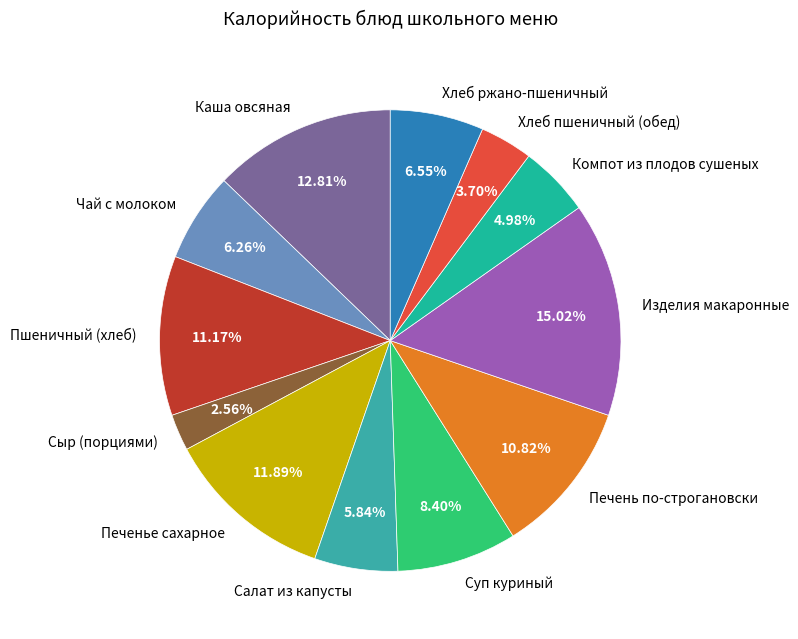

Is the sum of Пшеничный (хлеб) and Каша овсяная greater than half?

No